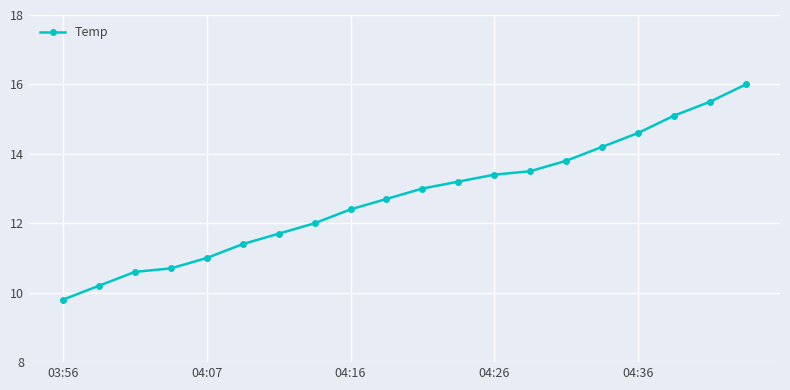

How many lines are shown in the chart?

1